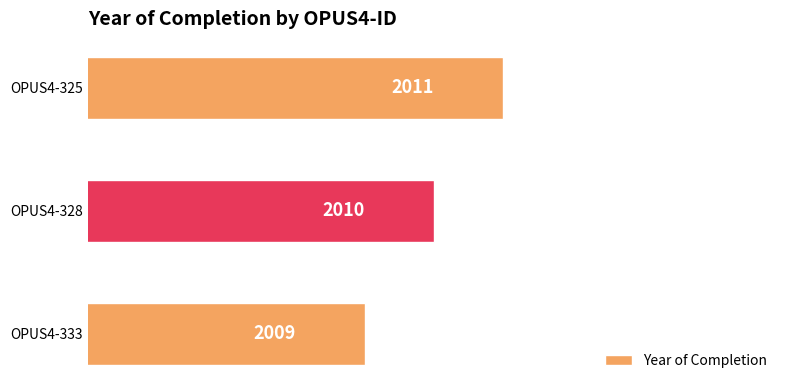

Rank the categories by value from lowest to highest.

OPUS4-333, OPUS4-328, OPUS4-325